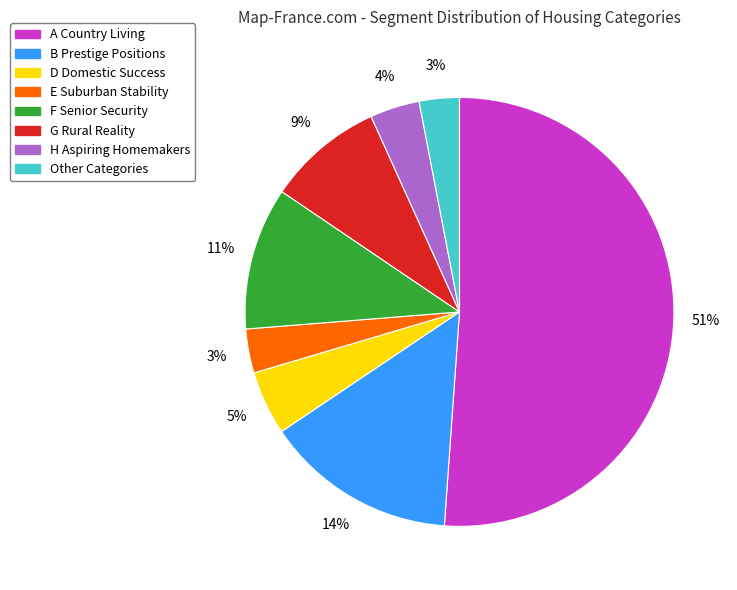

What percentage is the A Country Living slice, to the nearest percent?

51%